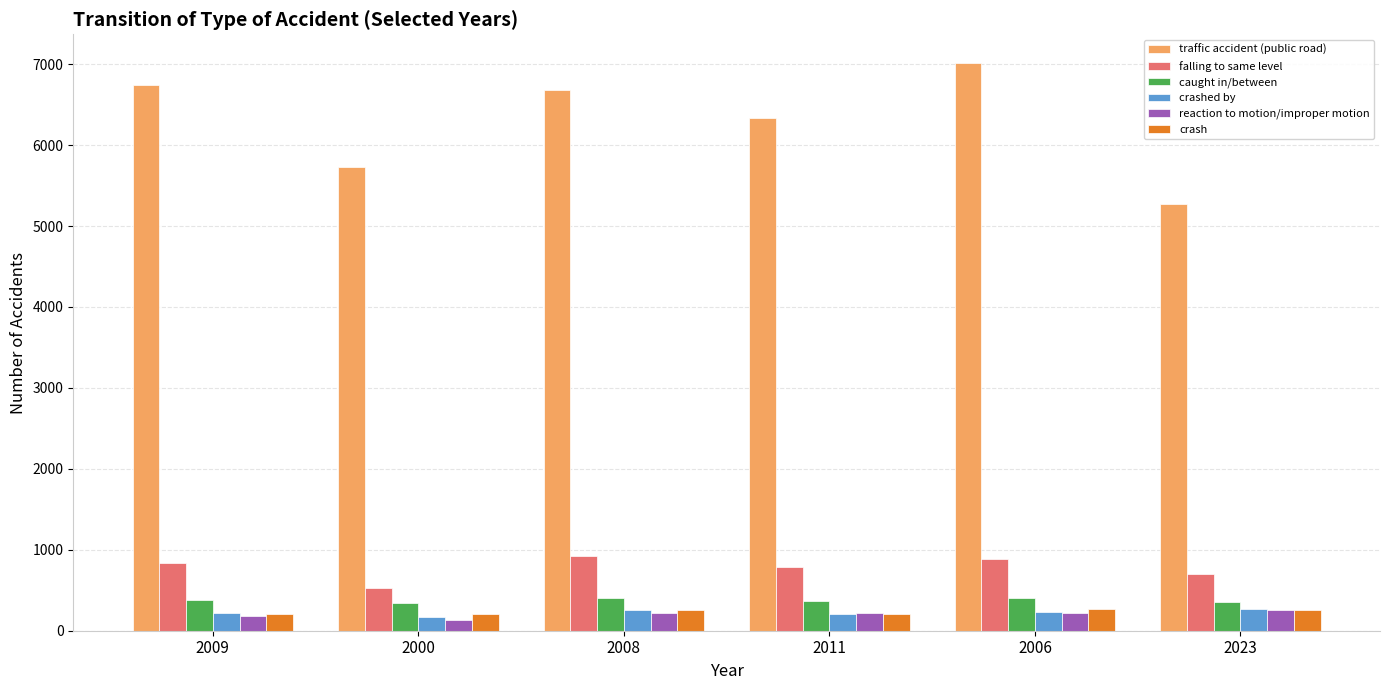

Is it true that traffic accident (public road) equals 3837 at 2011?

False